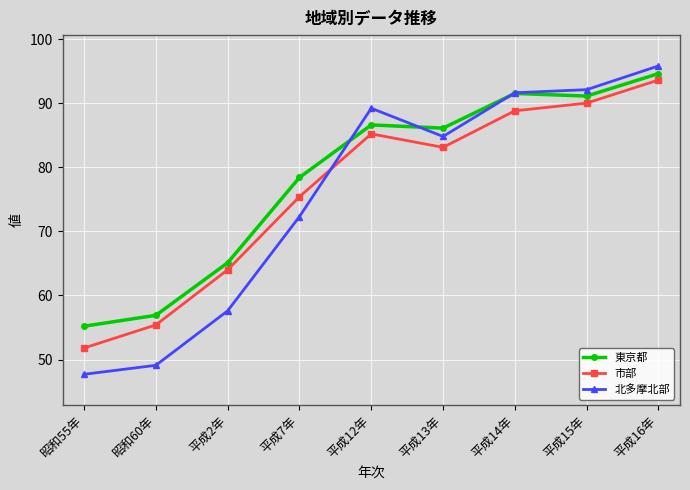

Is it true that 市部 equals 39.7 at 平成2年?

False